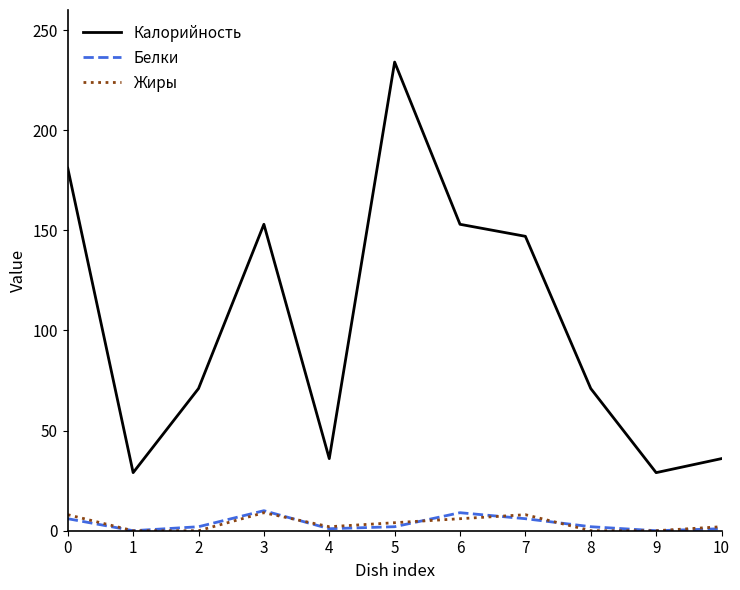

How many lines are shown in the chart?

3